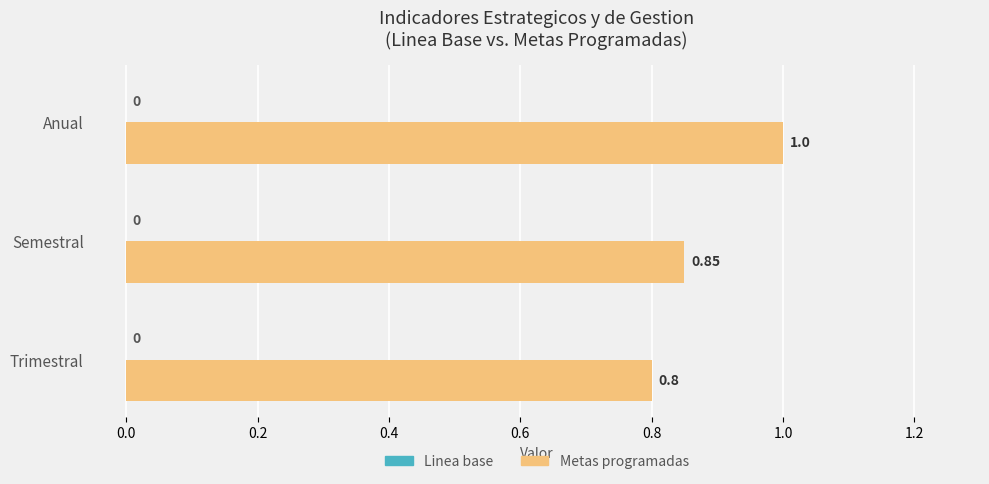

At which category does the chart reach its minimum across all series?

Trimestral